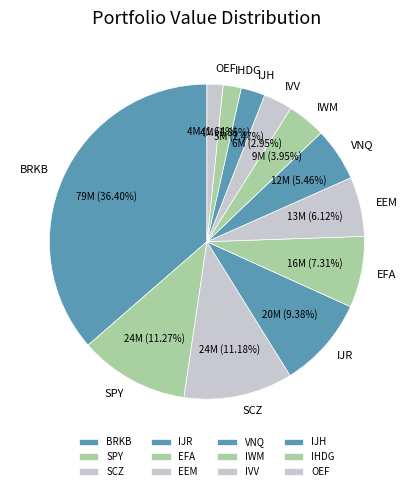

To the nearest percent, what percentage of the pie is SPY?

11%